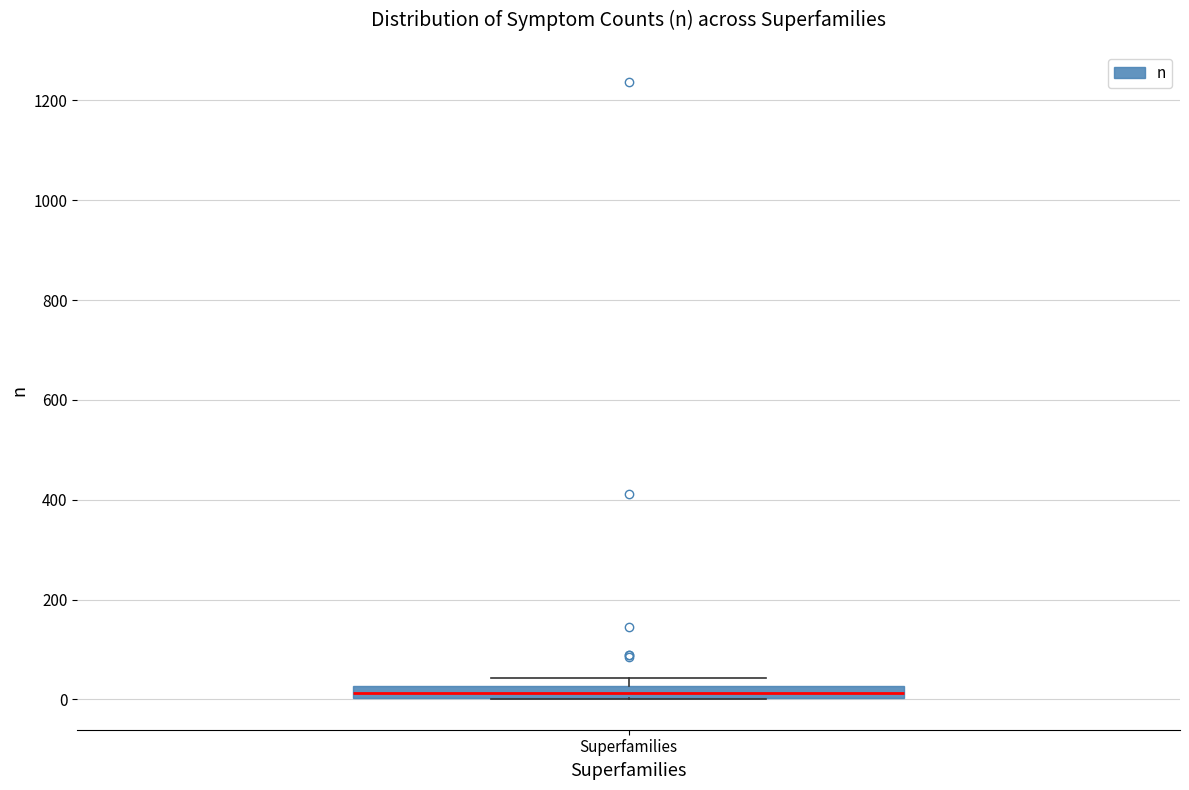

Where is the lower edge of the box for Superfamilies on the y-axis? The values are not printed on the chart, so give them approximately, as read against the axis.

0